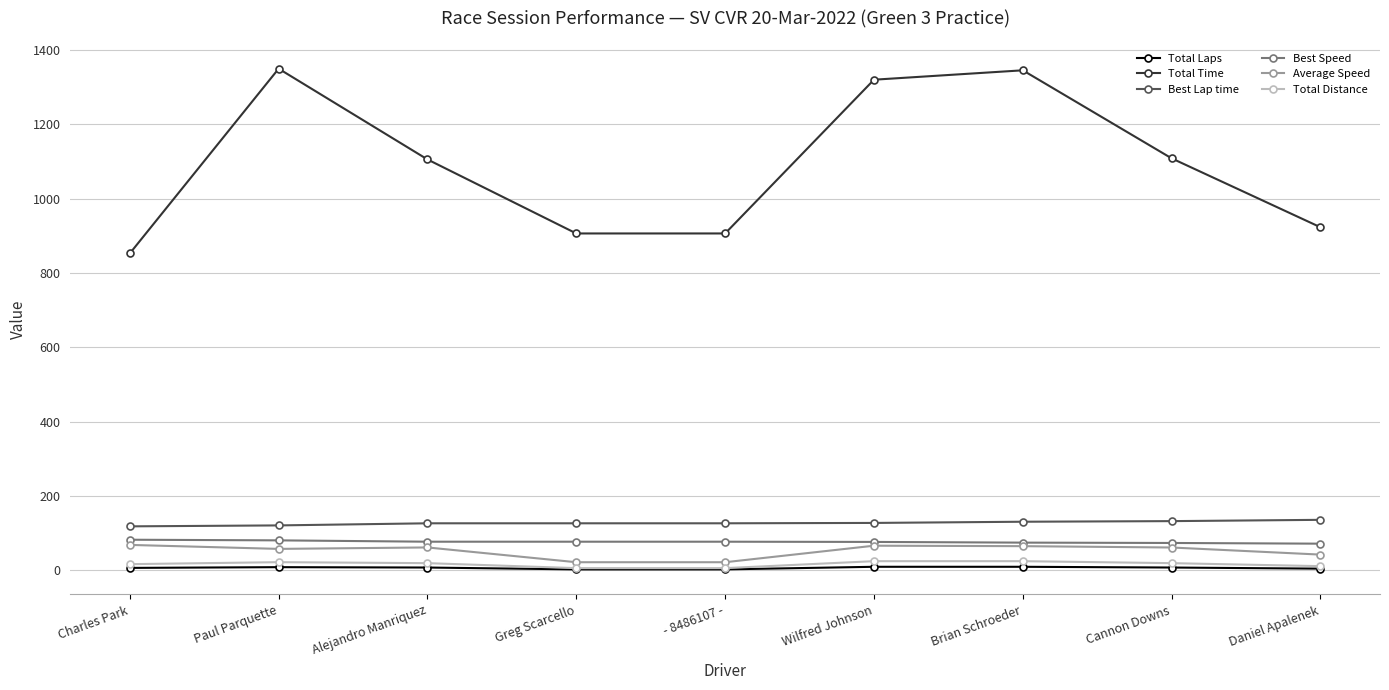

What is the greatest value displayed?

1350.0